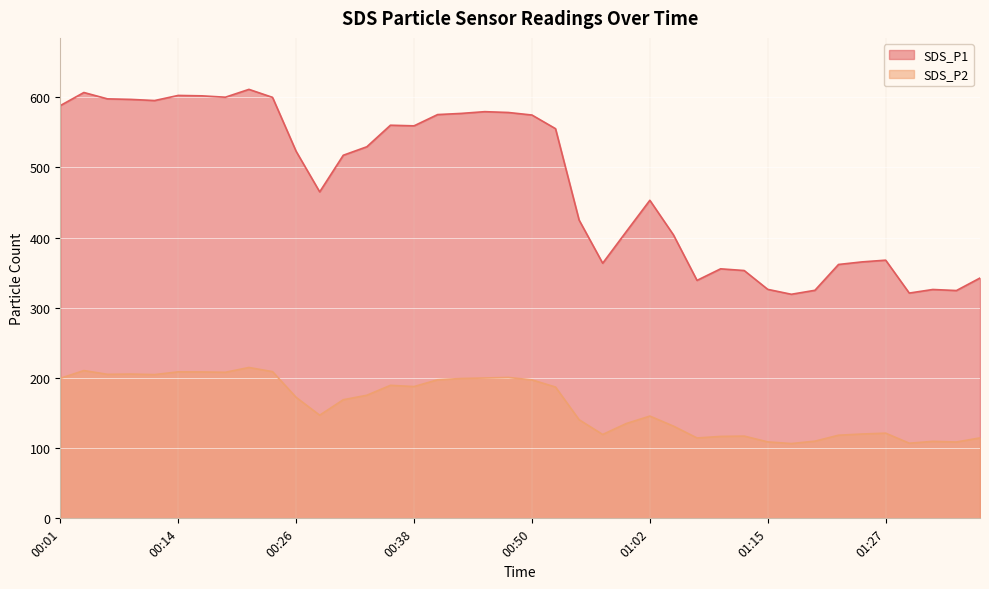

Between 00:38 and 00:57, which series saw the biggest shift?

SDS_P1